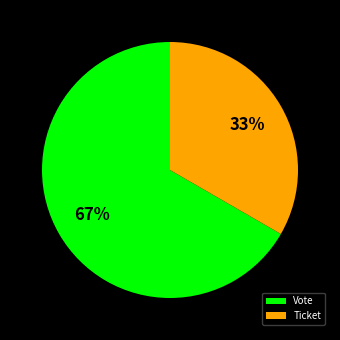

How many segments does this pie chart have?

2